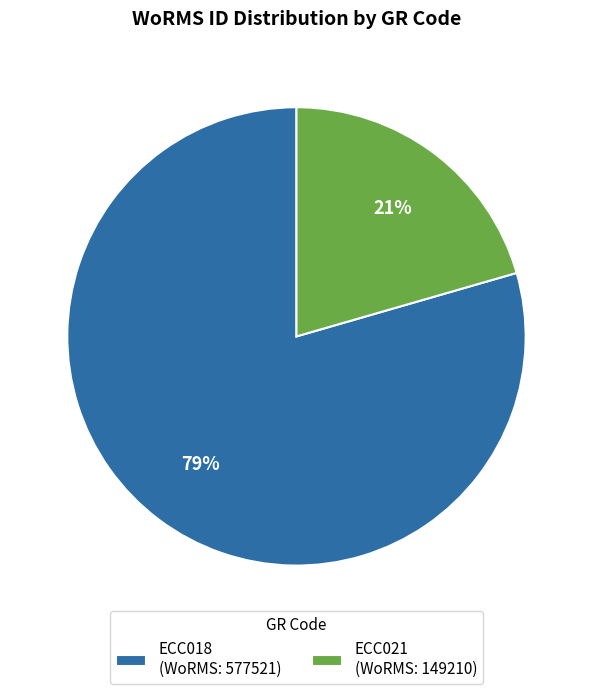

True or false: ECC021 accounts for 13% of the total.

False